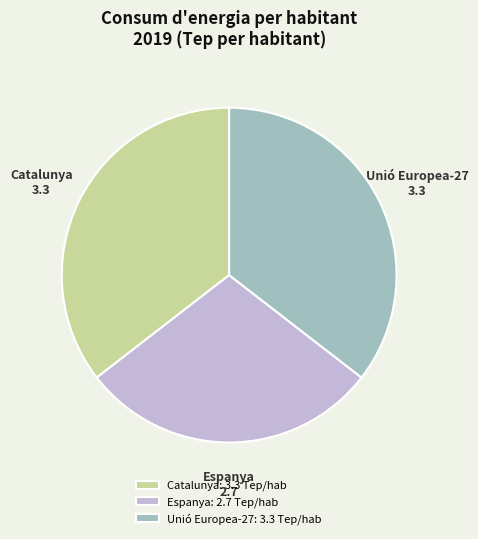

How many segments does this pie chart have?

3